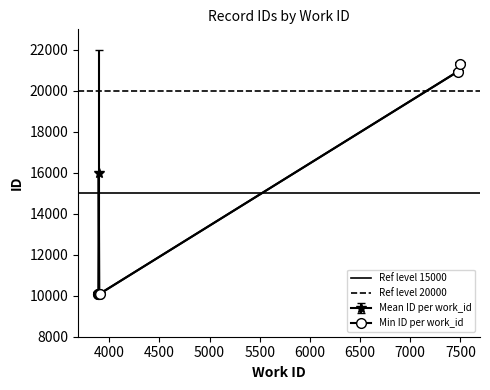

At how many categories does at least one series exceed 16670?

2